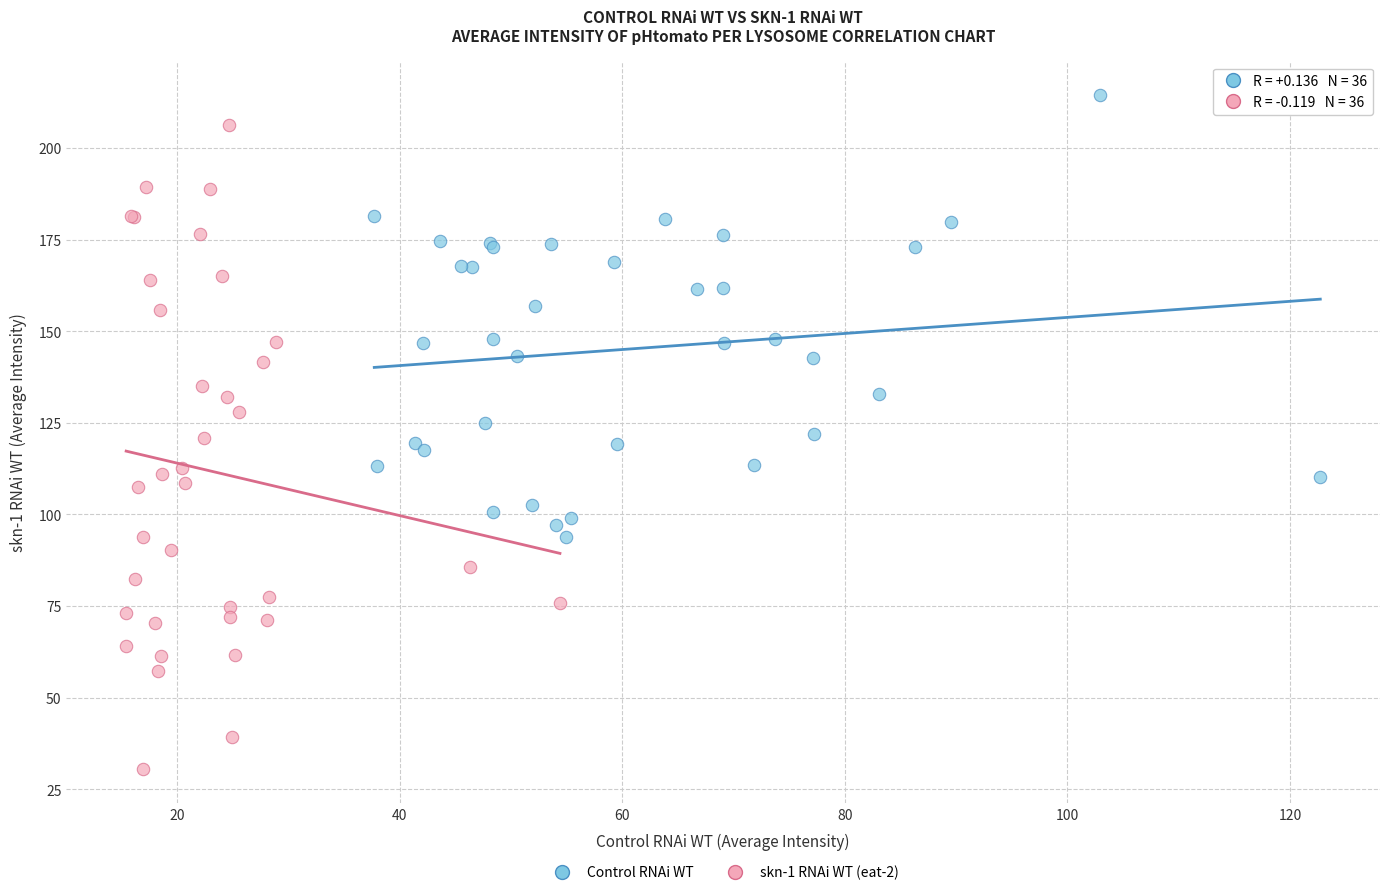

Which series has the largest Y range (max minus min)?

skn-1 RNAi WT (eat-2)